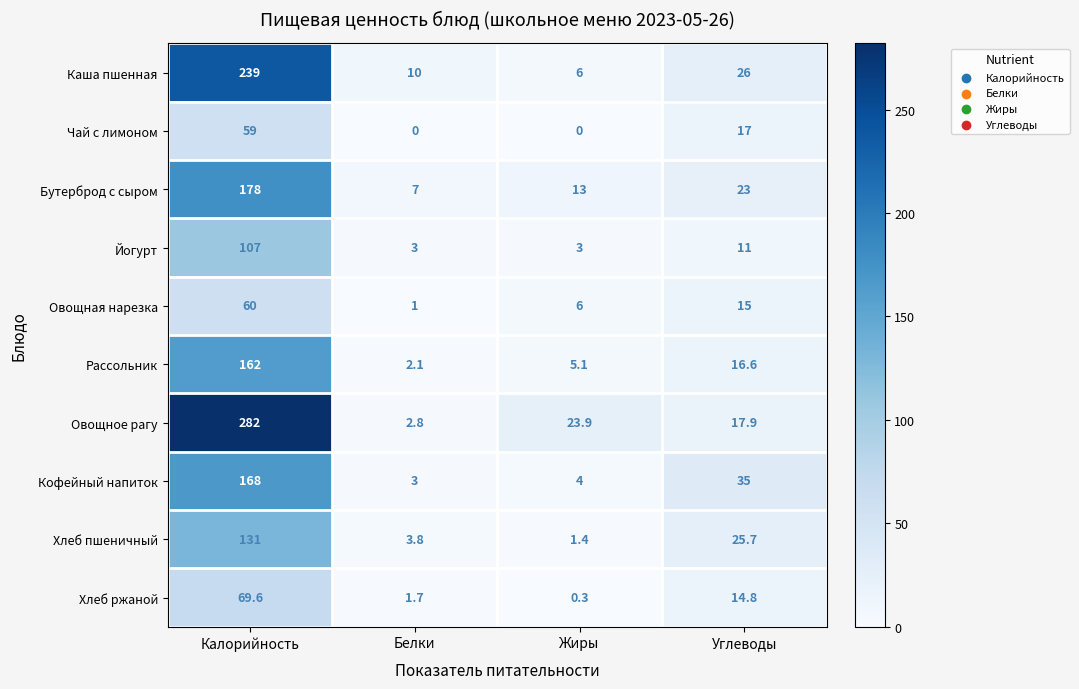

At which label is Овощная нарезка closest to 30?

Углеводы